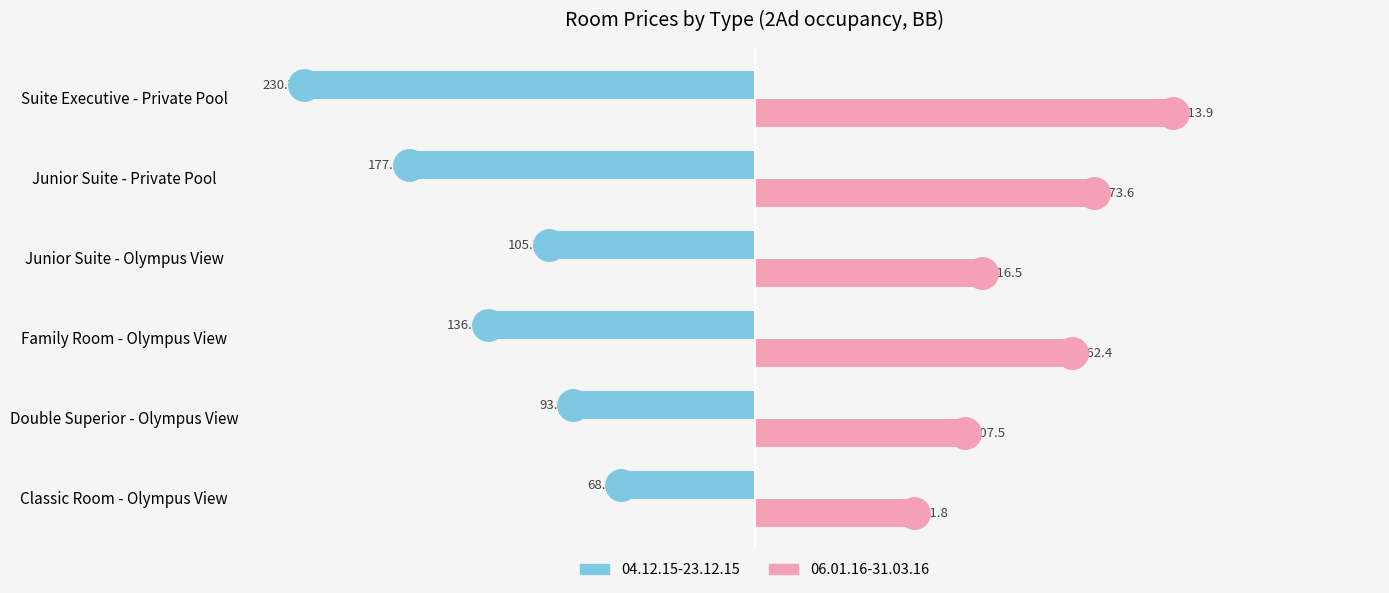

List the series in order of their overall mean, lowest first.

04.12.15-23.12.15, 06.01.16-31.03.16